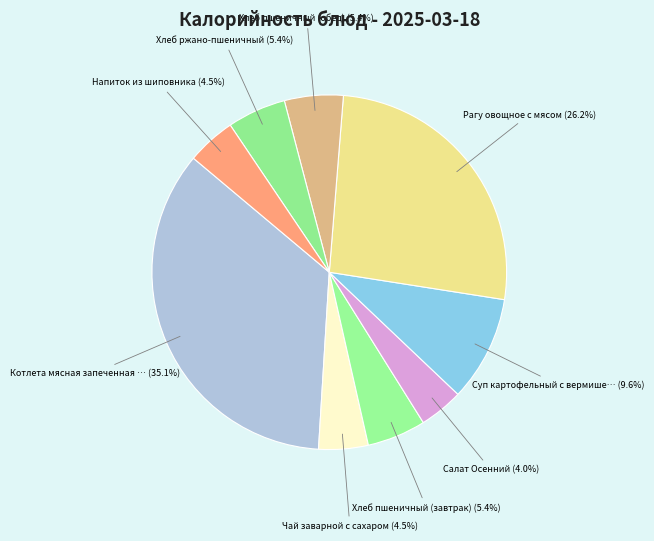

How many segments does this pie chart have?

9